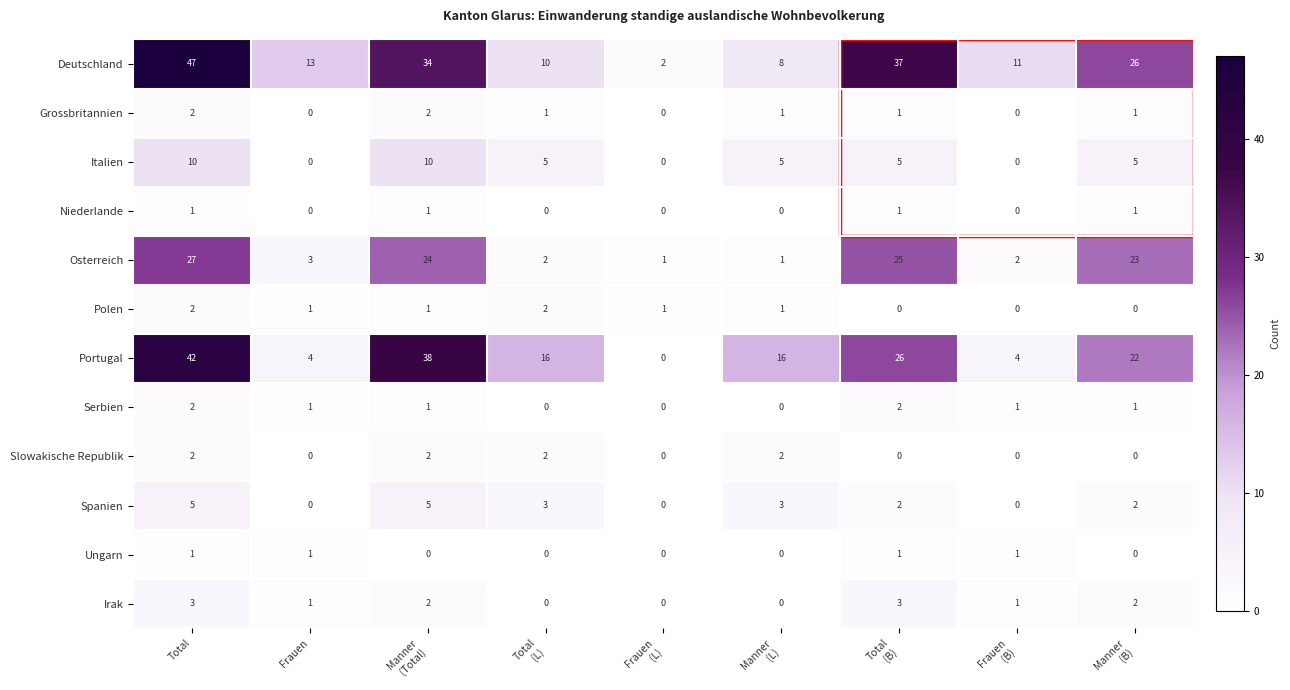

How many values in the Ungarn series exceed 0?

4